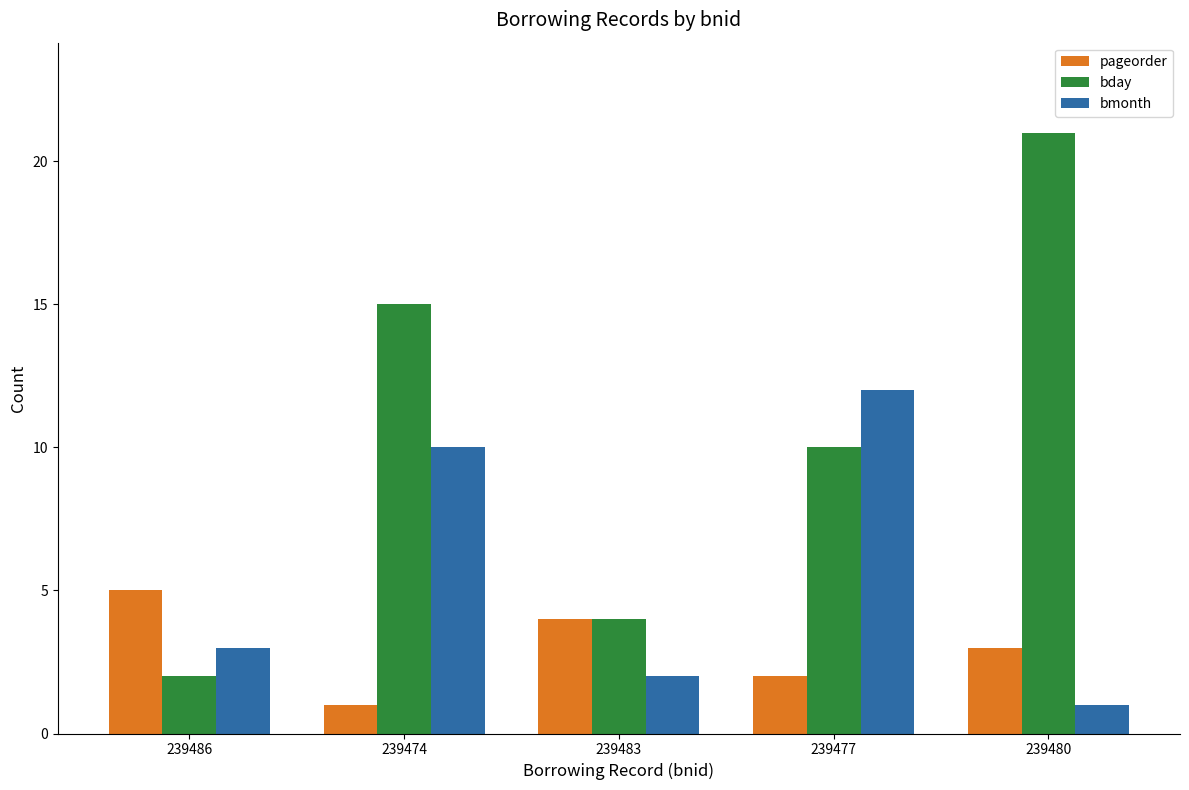

How many bars are there in total?

15